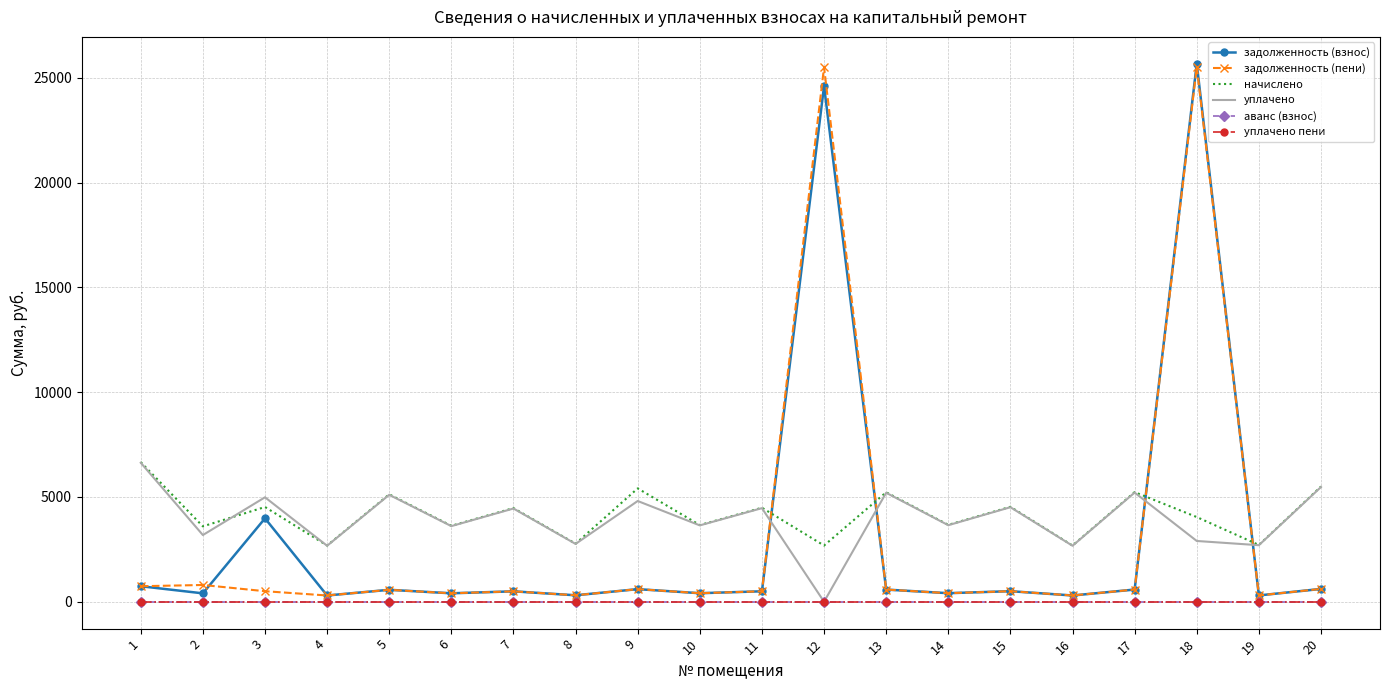

Which series has the largest total across all categories?

начислено